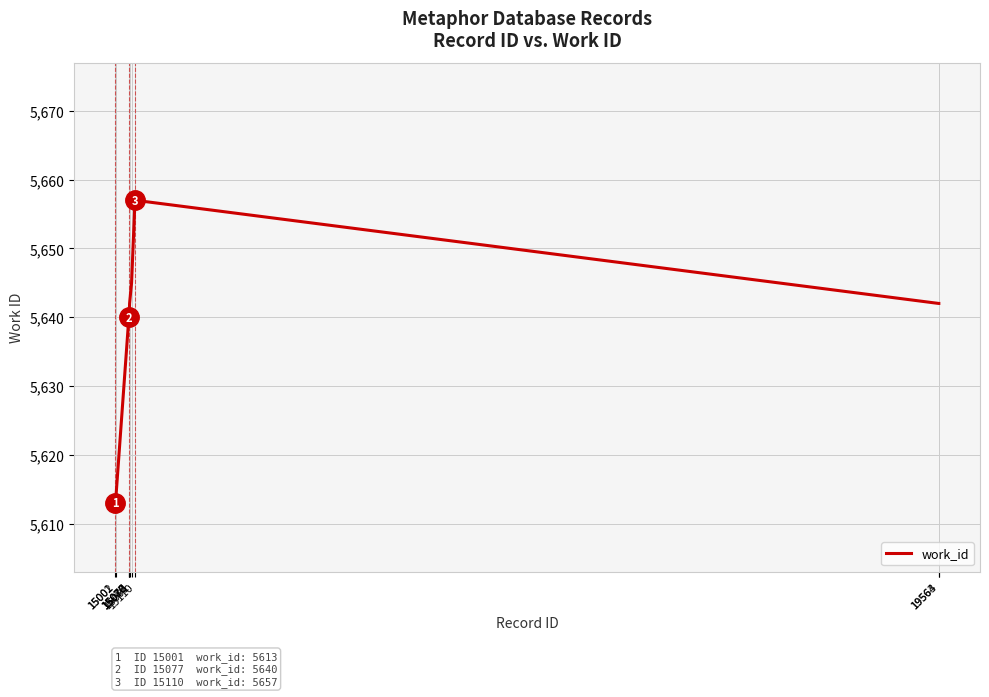

What is the smallest value displayed?

5613